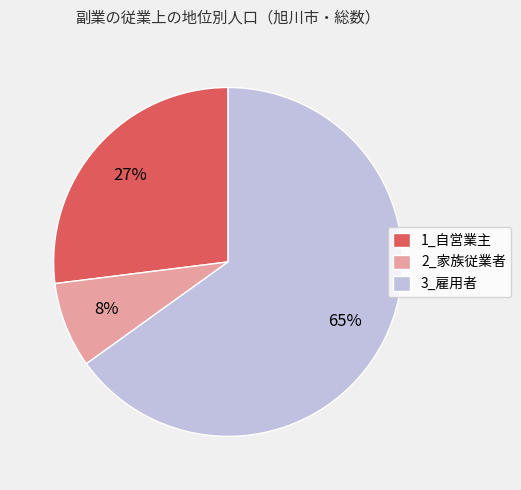

Rank the categories by value from lowest to highest.

2_家族従業者, 1_自営業主, 3_雇用者